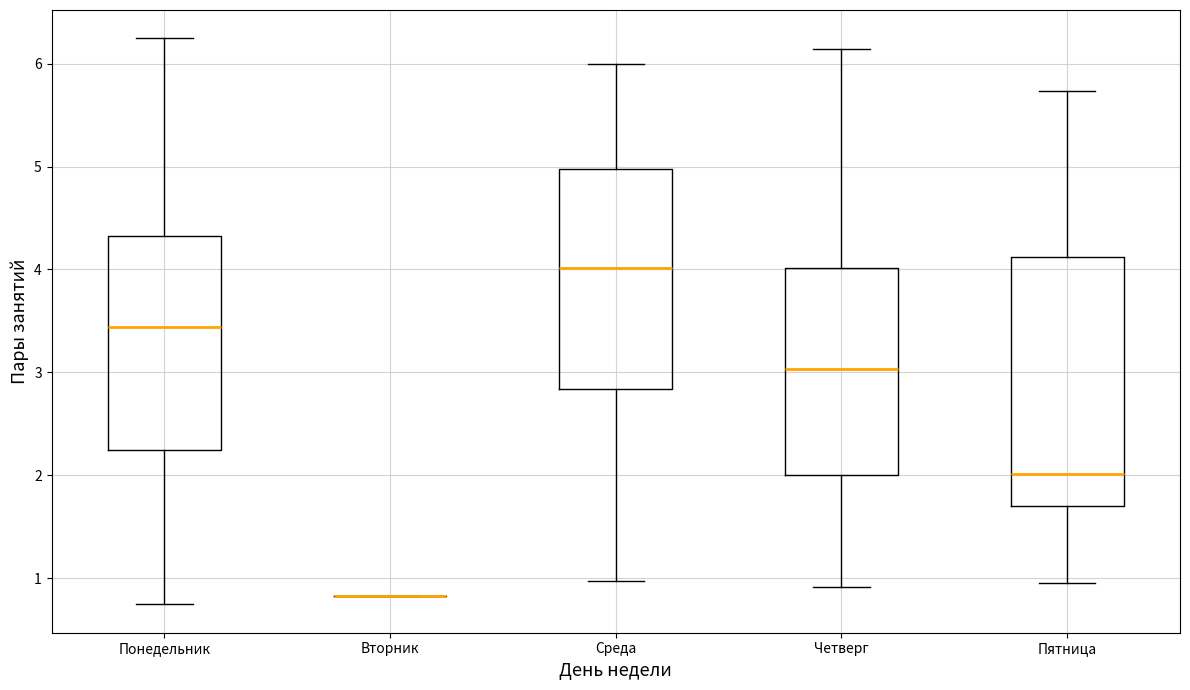

Reading left to right, read every box against the y-axis: the position of its median line, the range the box covers, and the ends of its whiskers. The values are not printed on the chart, so give them approximately, as read against the axis.

Понедельник: median 3.4, box 2.2 to 4.3, whiskers 0.7 to 6.2
Вторник: box collapsed to a line at 0.8, whiskers 0.8 to 0.8
Среда: median 4.0, box 2.8 to 5.0, whiskers 1.0 to 6.0
Четверг: median 3.0, box 2.0 to 4.0, whiskers 0.9 to 6.1
Пятница: median 2.0, box 1.7 to 4.1, whiskers 1.0 to 5.7